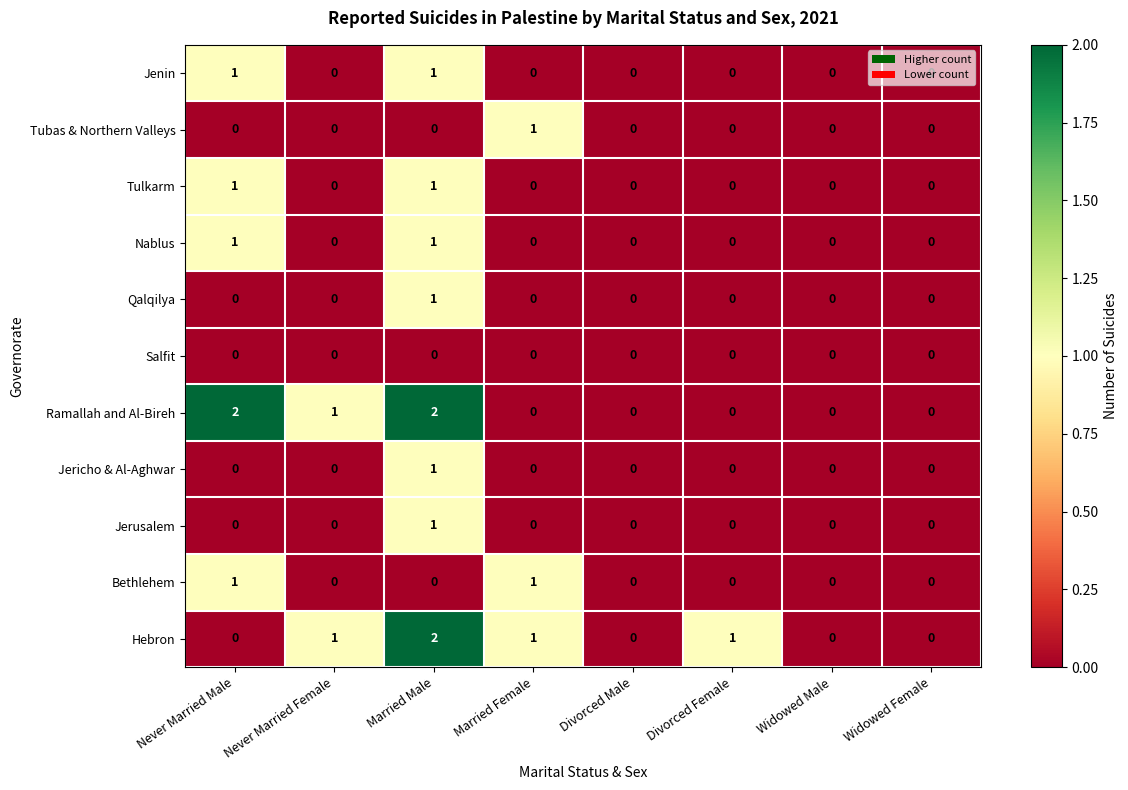

What is the difference between the highest and lowest values at Married Female?

1